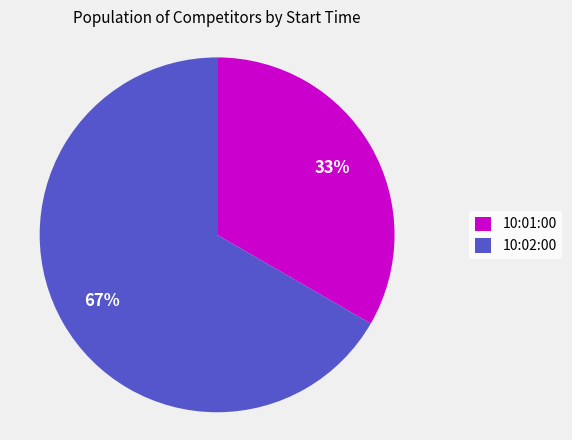

Is it true that 10:01:00 is 40% of the pie?

False